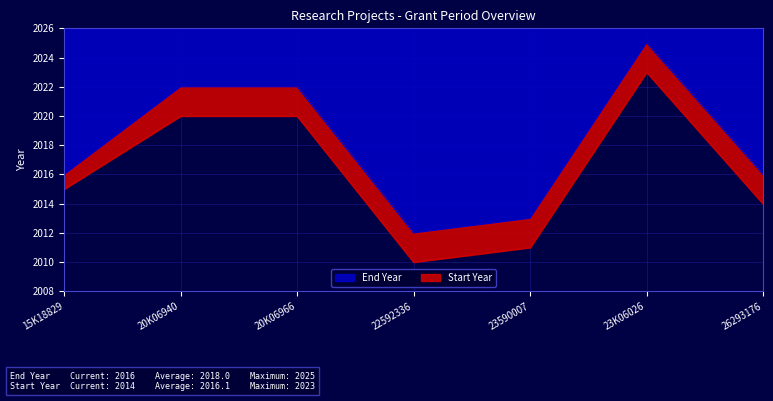

In Start Year, how many points are higher than both neighbors (excluding endpoints)?

1